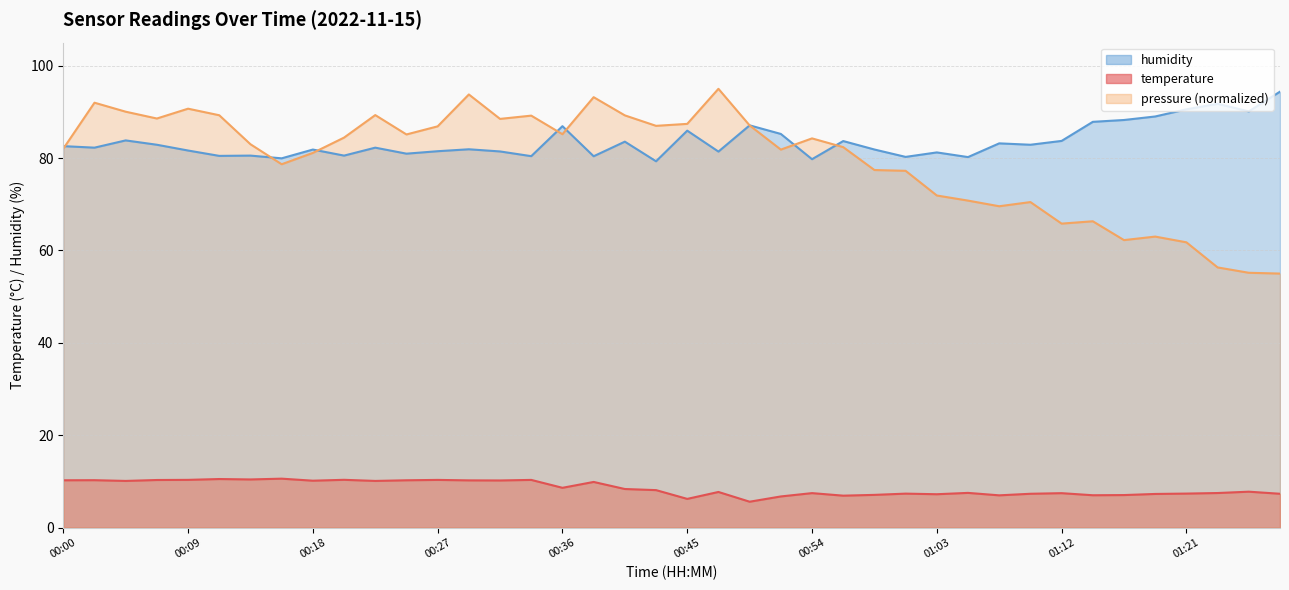

At which category does the chart reach its minimum across all series?

00:49